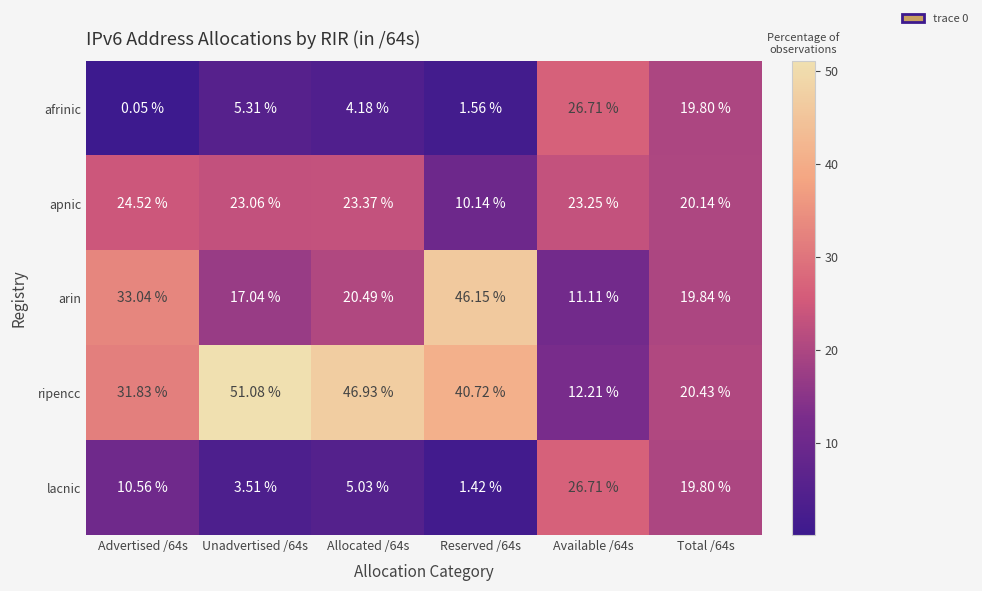

Between Unadvertised /64s and Available /64s, which series saw the biggest shift?

ripencc